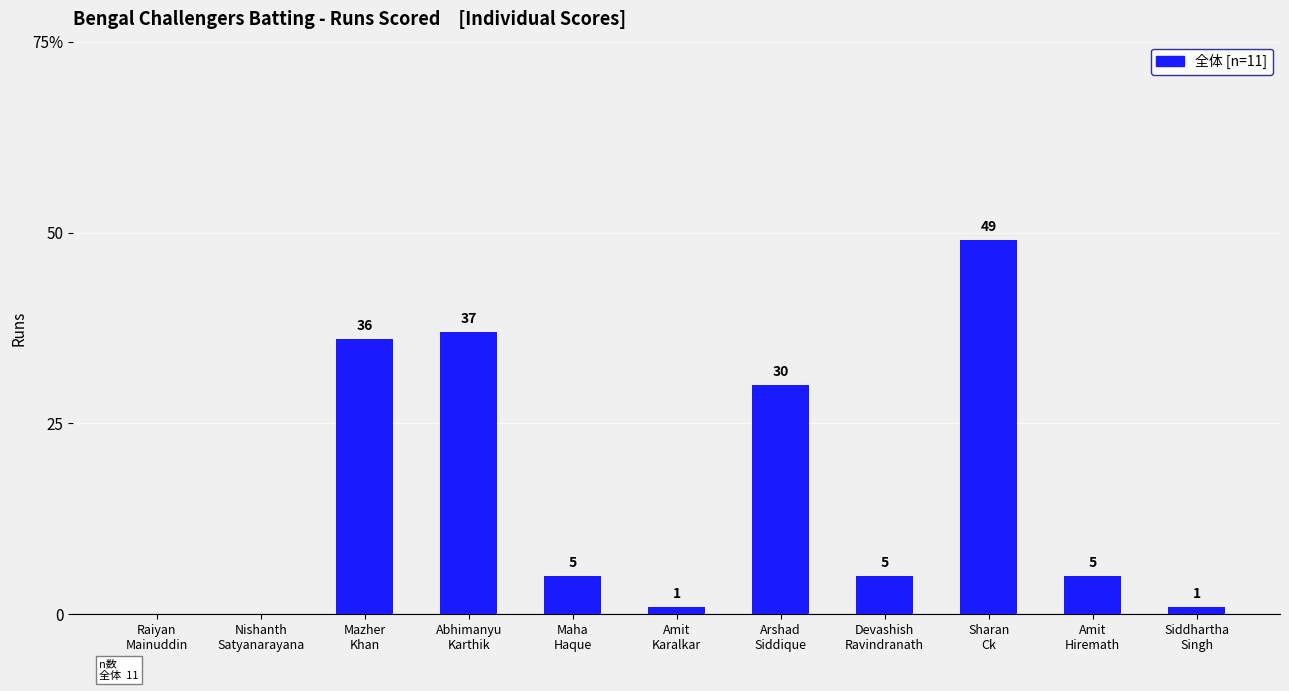

Rank the categories by value from highest to lowest.

Sharan
Ck, Abhimanyu
Karthik, Mazher
Khan, Arshad
Siddique, Maha
Haque, Devashish
Ravindranath, Amit
Hiremath, Amit
Karalkar, Siddhartha
Singh, Raiyan
Mainuddin, Nishanth
Satyanarayana